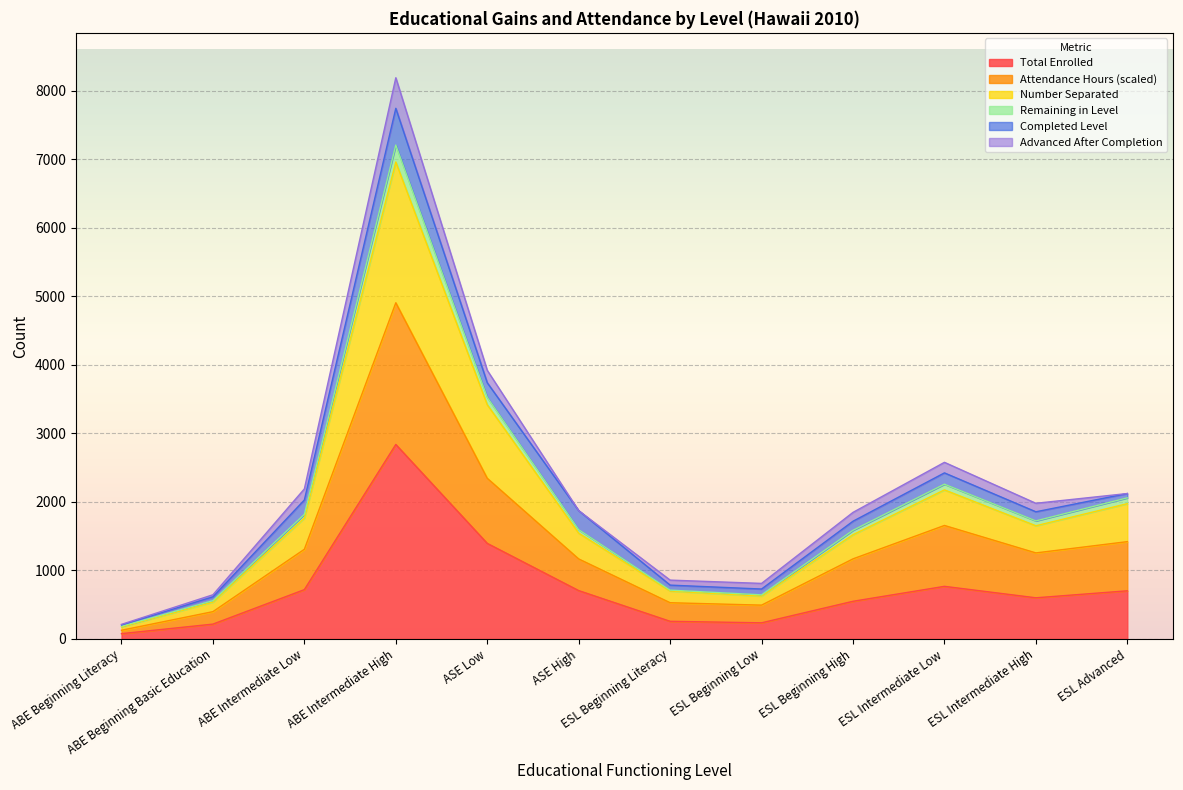

Where is the first local minimum for Remaining in Level?

ESL Beginning Low